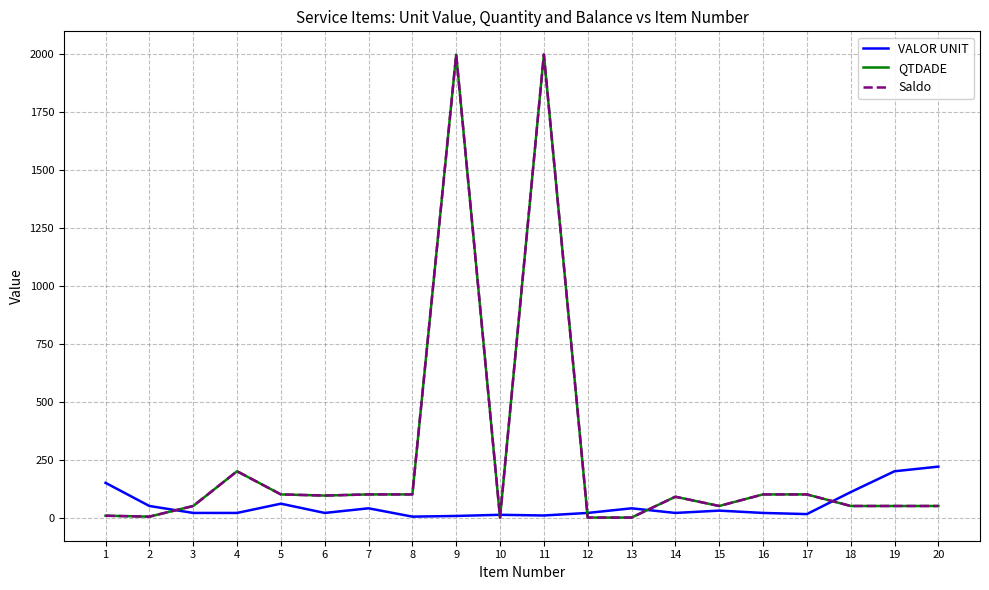

Which label corresponds to the largest value in the chart?

9